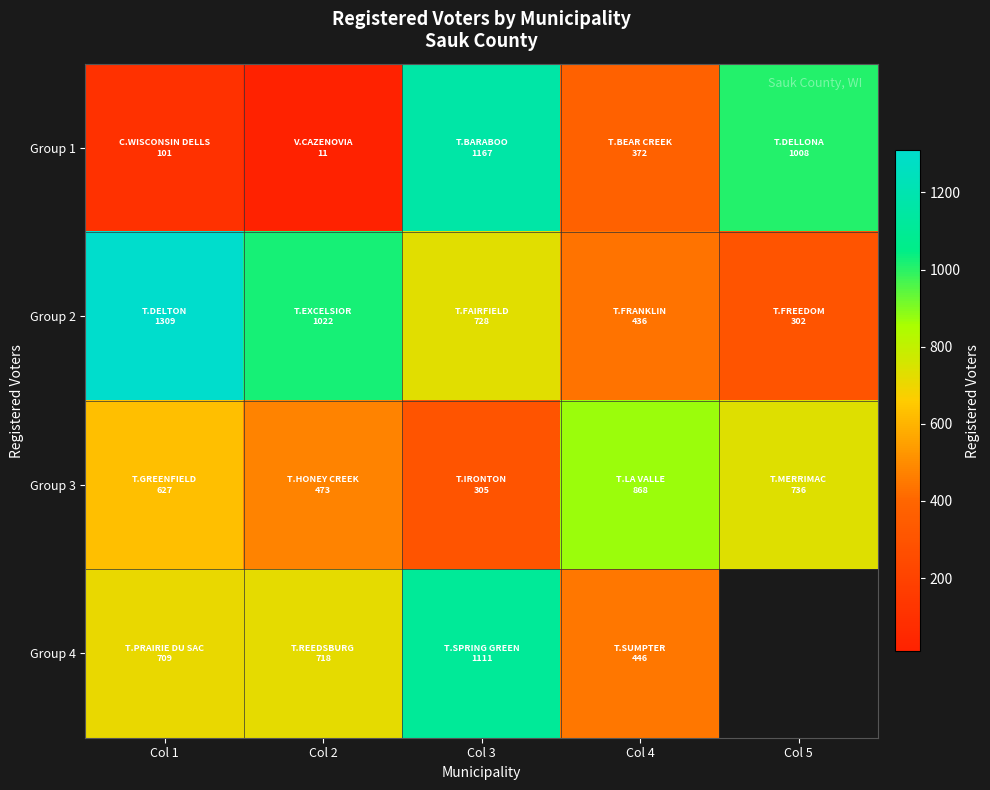

At how many categories does at least one series exceed 742?

5